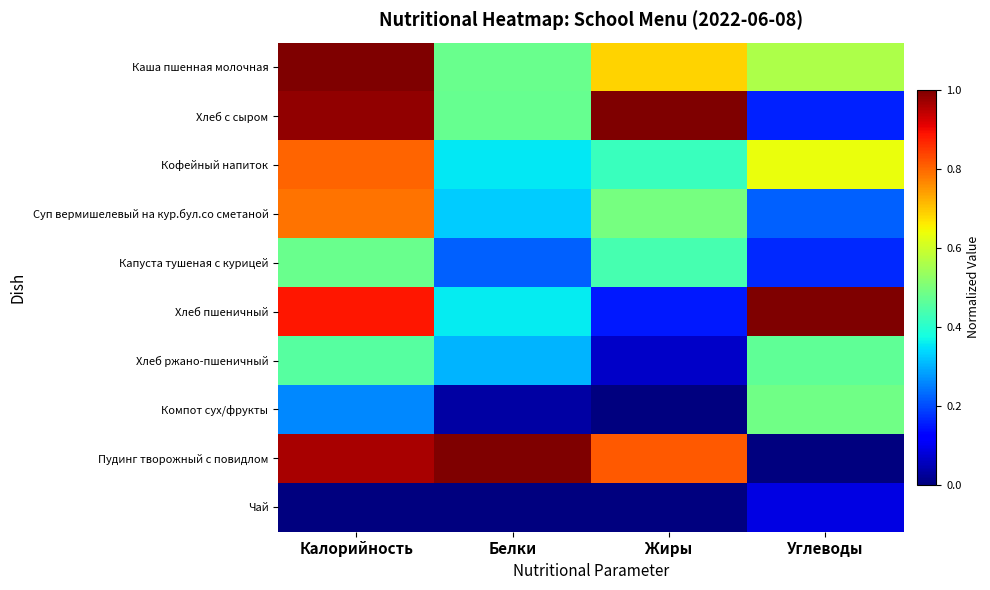

Which series has the widest spread of values?

Пудинг творожный с повидлом